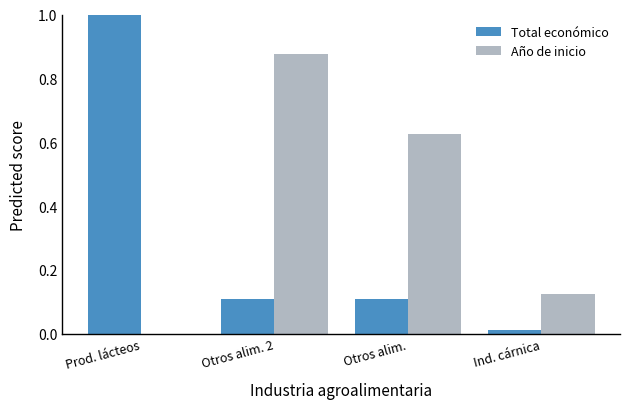

What is the sum of all Año de inicio values?

1.6